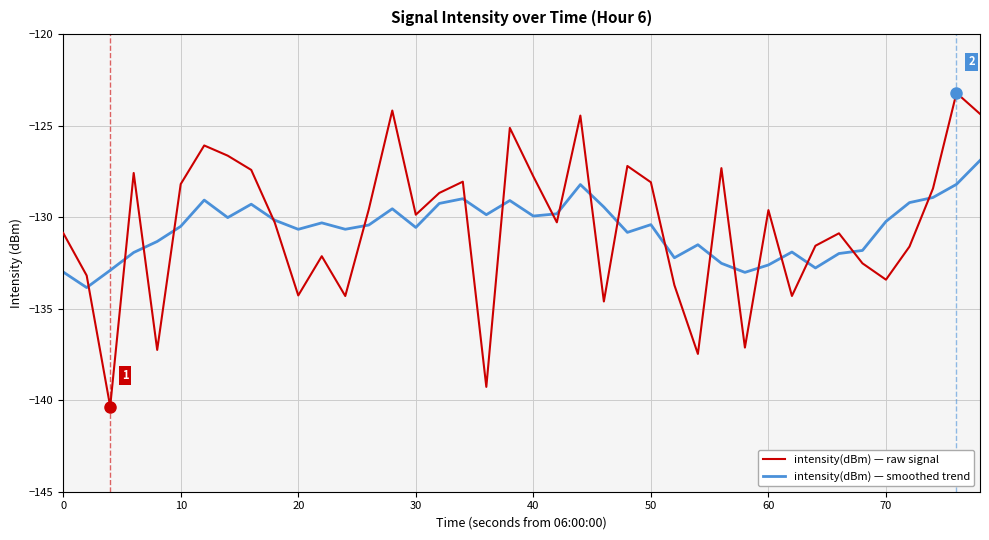

Which series has the widest spread of values?

intensity(dBm) — raw signal